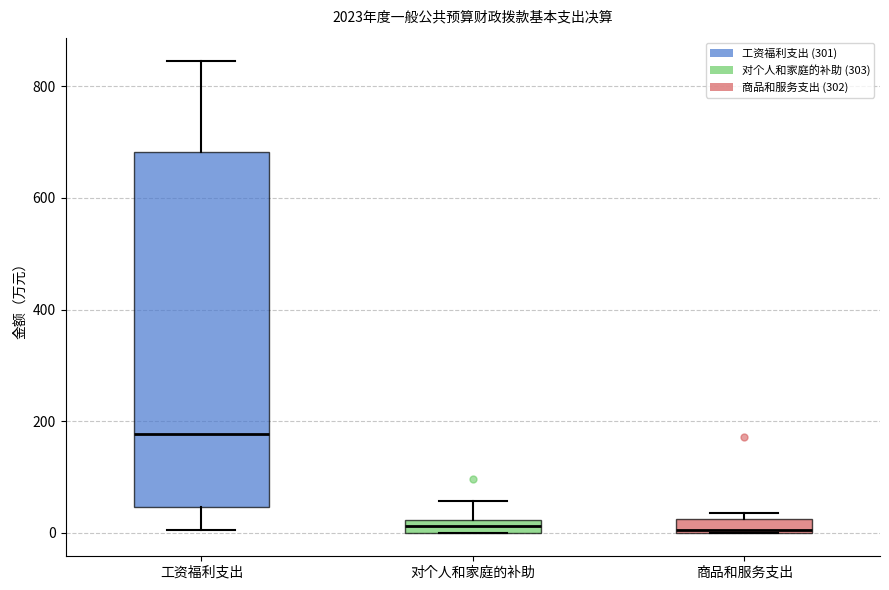

Comparing the boxes themselves (not the whiskers), which one is the tallest?

工资福利支出